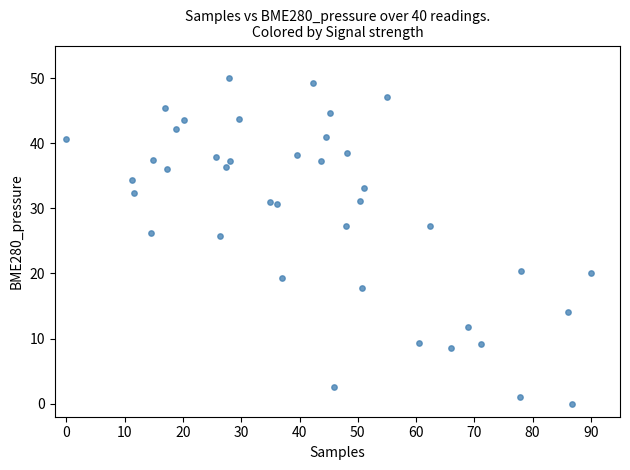

What is the range of Y values (max minus min)?

50.0